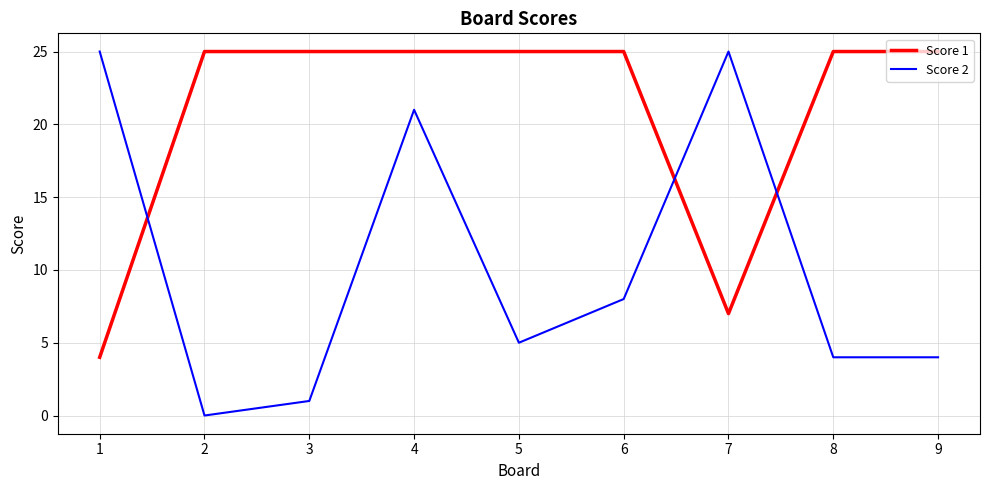

At which category is the sum across all series the highest?

4